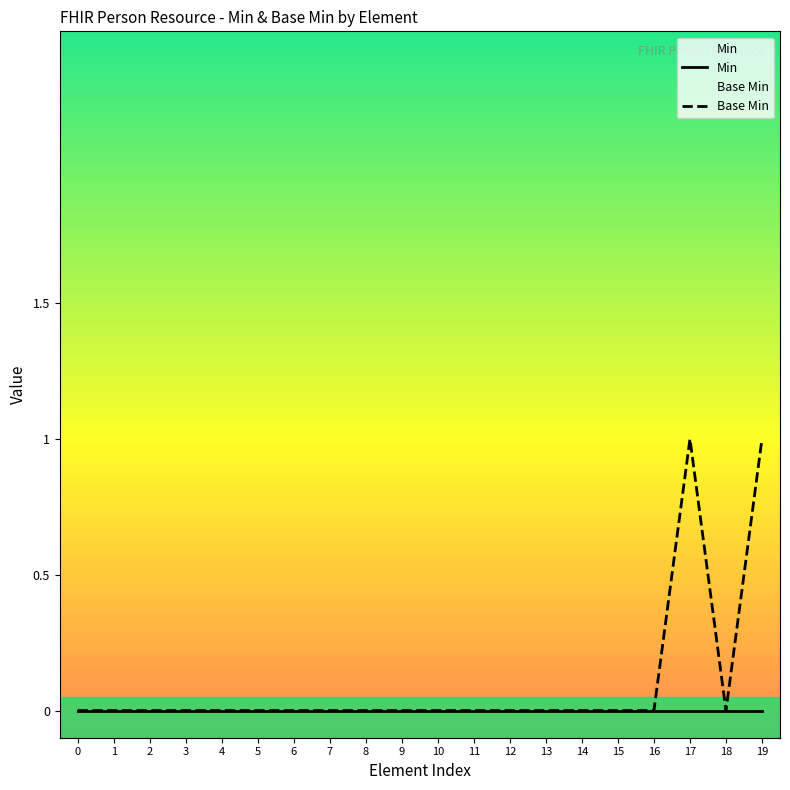

Rank the categories by value from highest to lowest.

17, 19, 0, 1, 2, 3, 4, 5, 6, 7, 8, 9, 10, 11, 12, 13, 14, 15, 16, 18